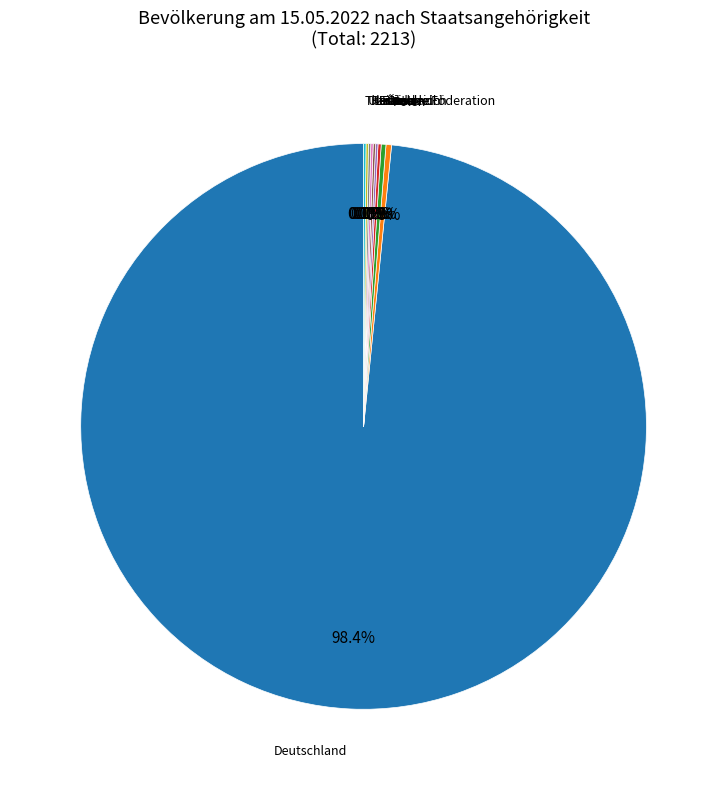

Does any single category account for the majority?

Yes